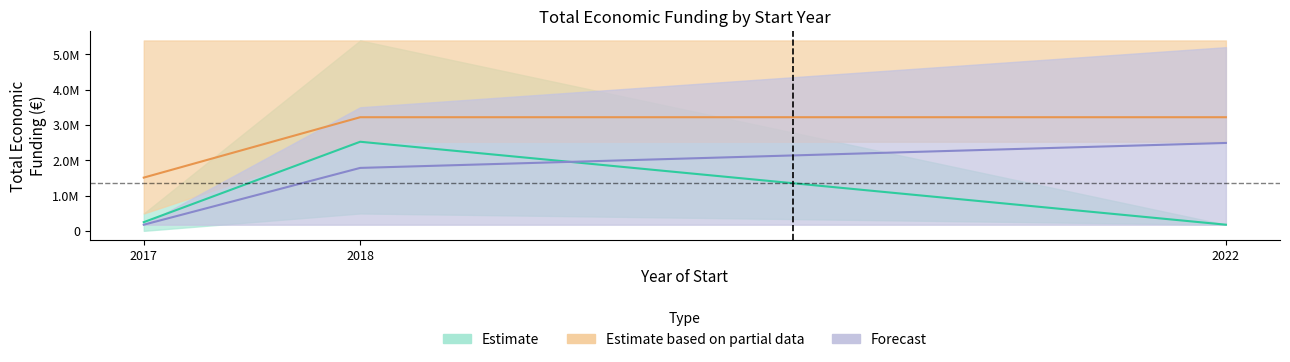

At which category is the sum across all series the highest?

2018